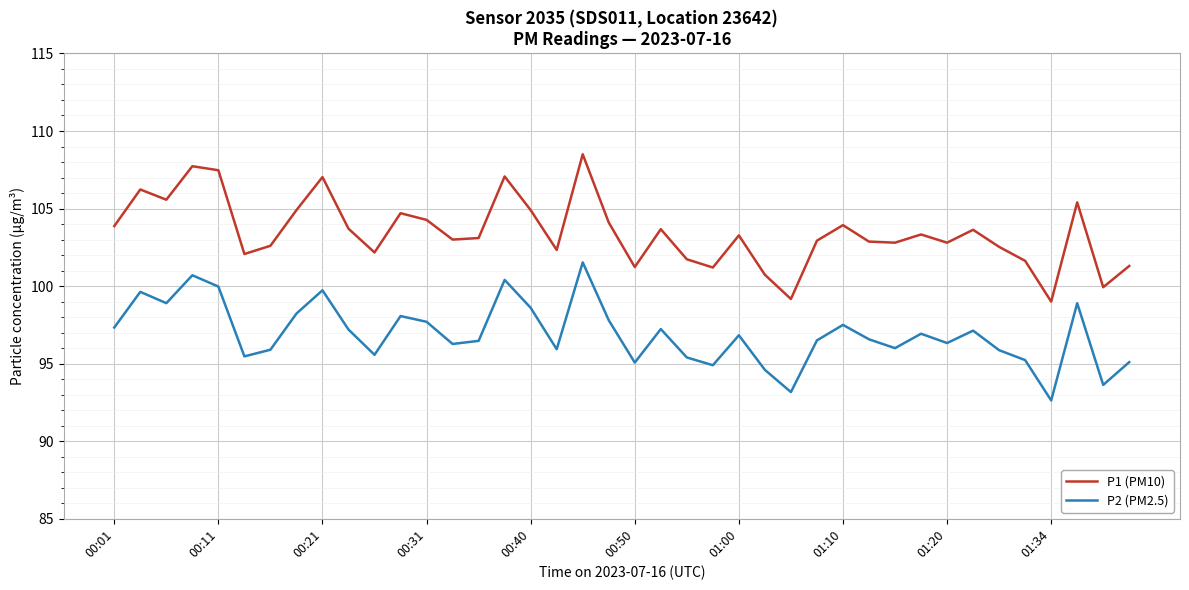

Which series has the largest total across all categories?

P1 (PM10)